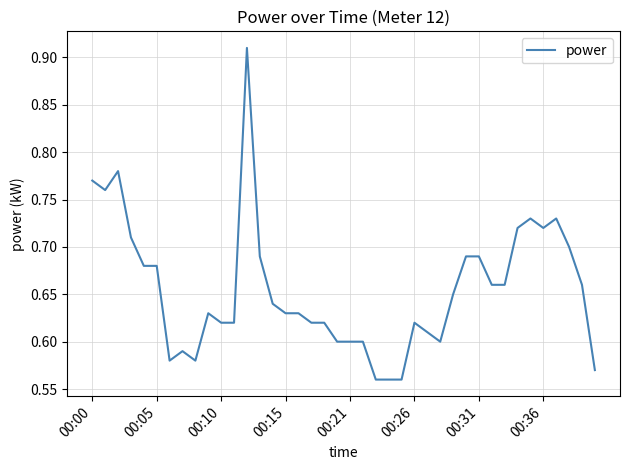

Which category has the lowest value across all series?

22